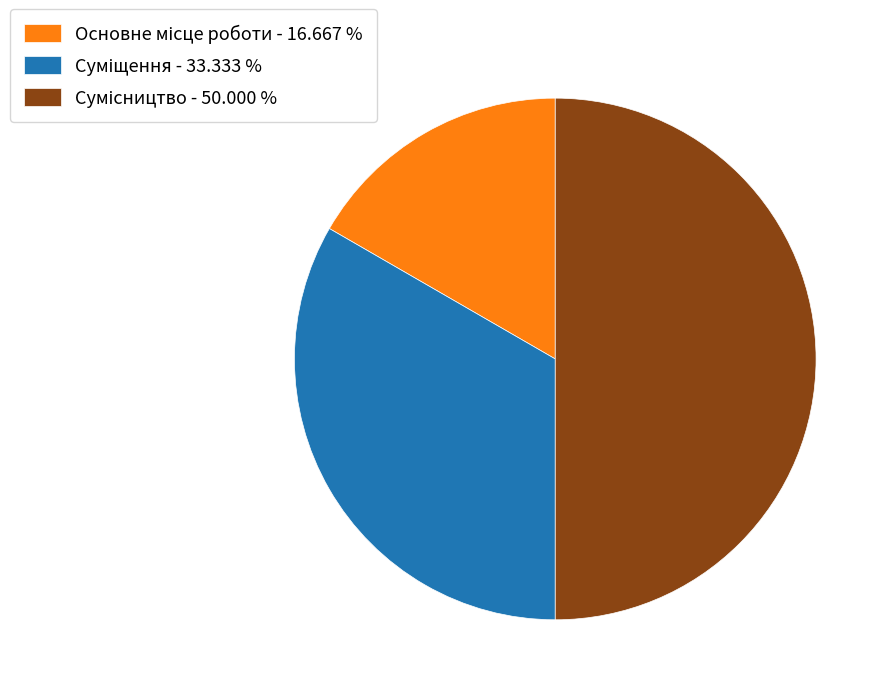

Which has a higher value, Основне місце роботи or Суміщення?

Суміщення